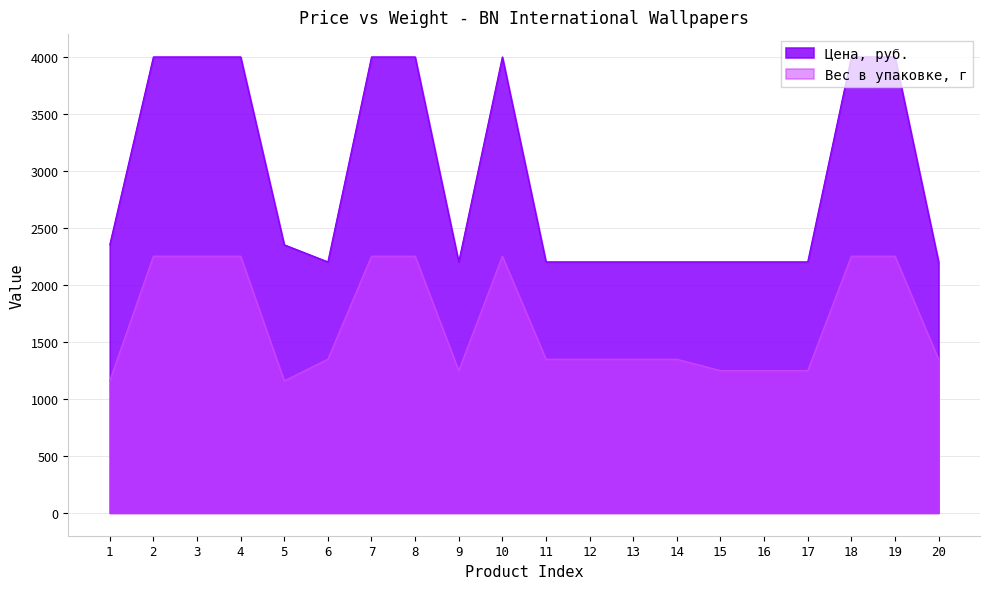

Which series has the largest total across all categories?

Цена, руб.